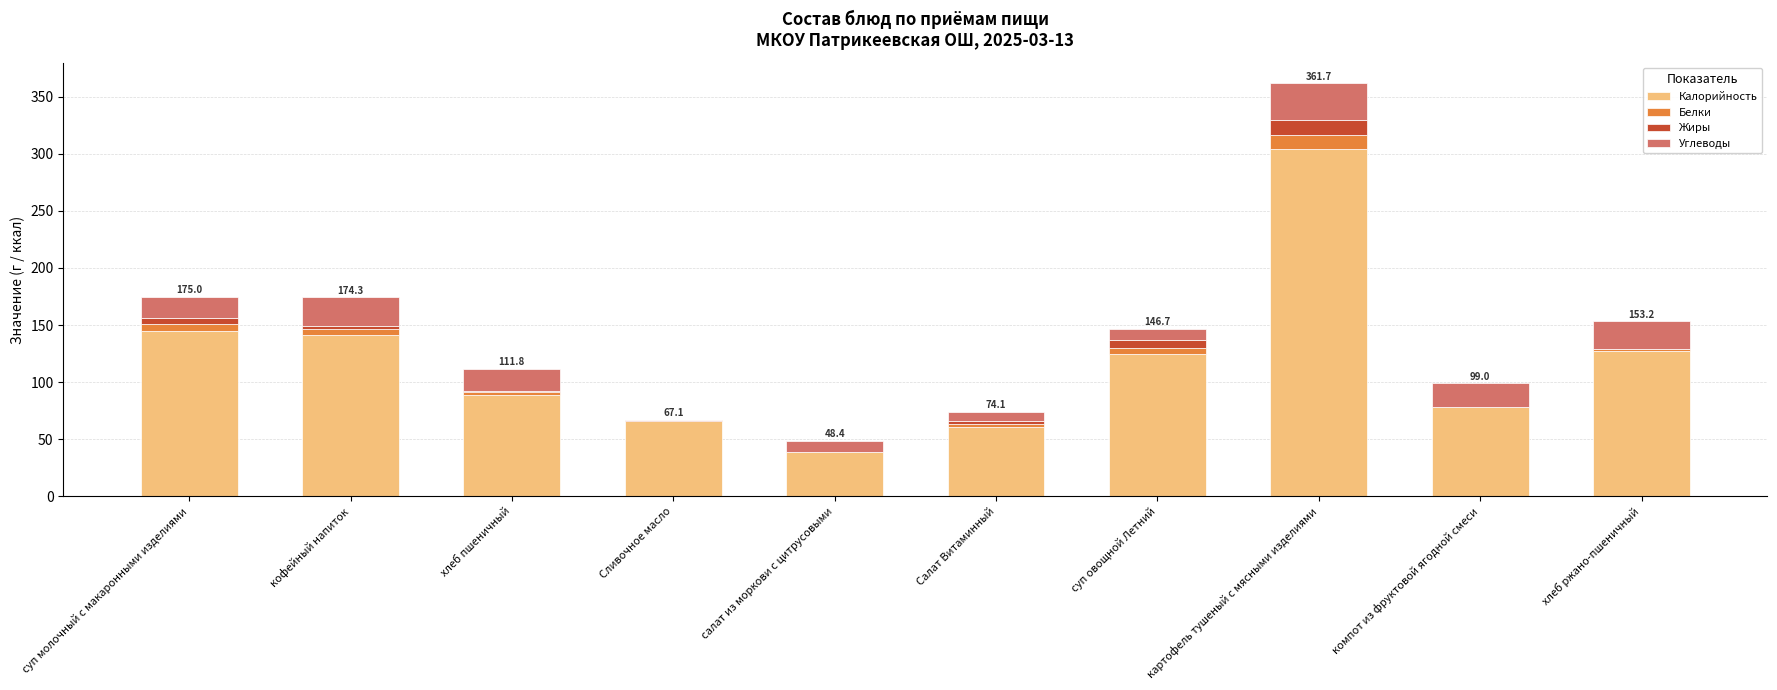

What is the average value of the Калорийность series?

117.5